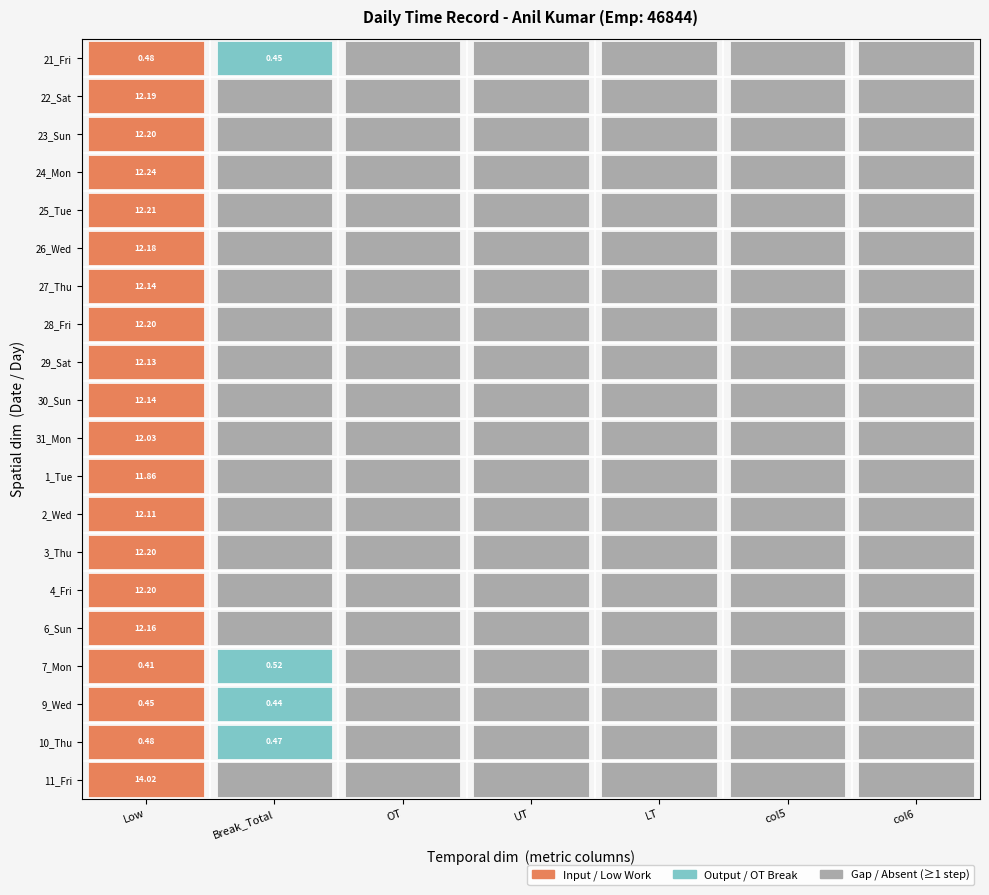

The 26_Wed series shows 0.0 at 4. True or false?

True